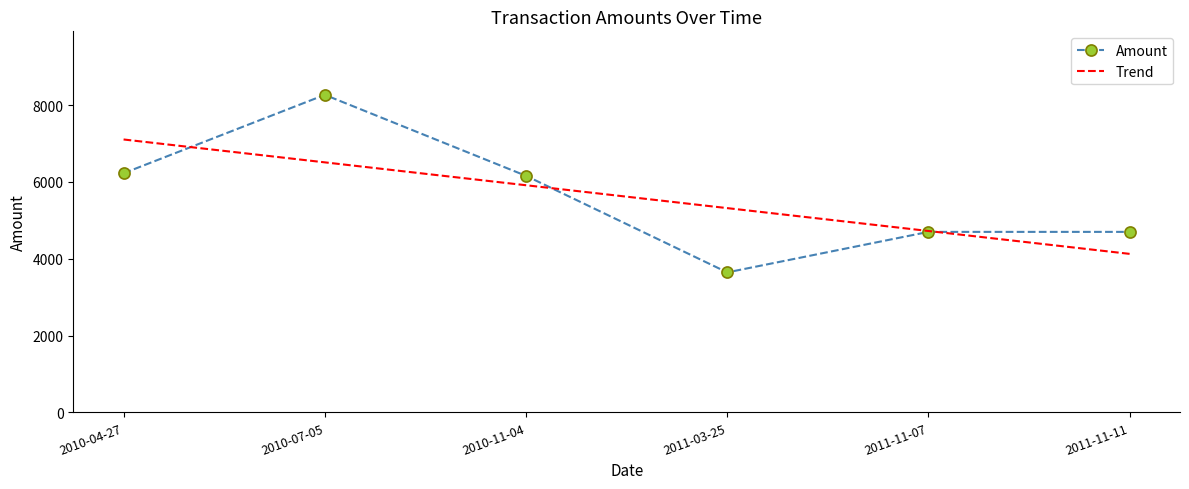

How many points are lower than both their immediate neighbors (excluding endpoints)?

1